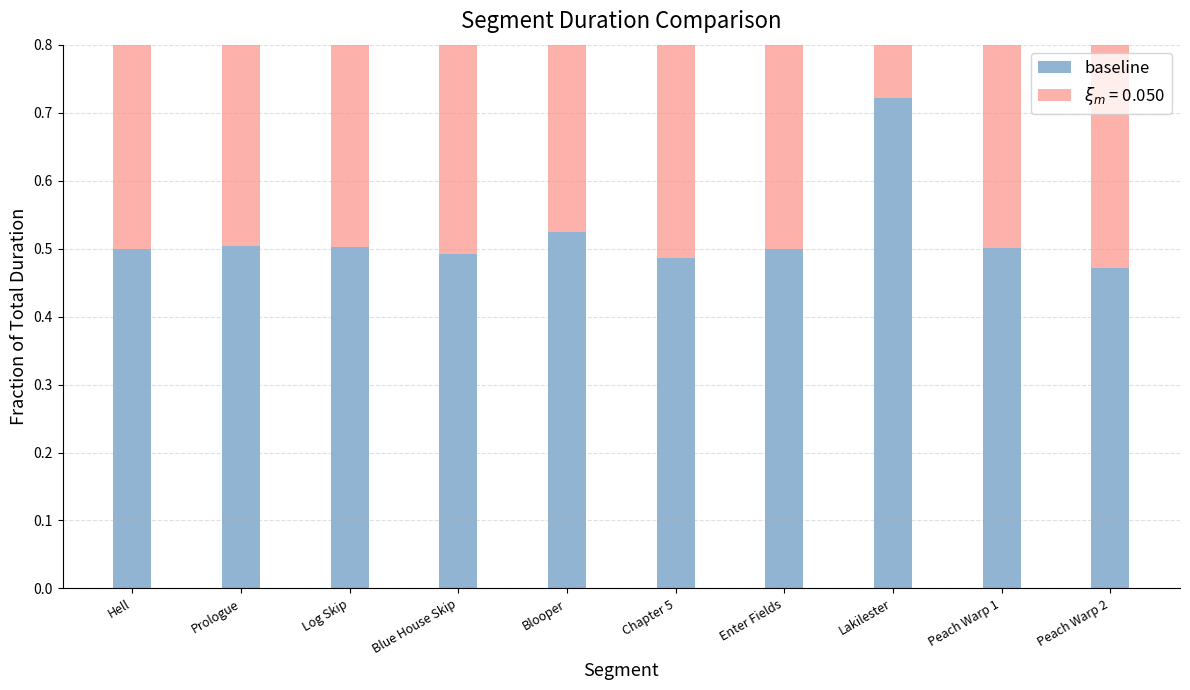

Rank the categories by value from lowest to highest.

Peach Warp 2, Chapter 5, Blue House Skip, Enter Fields, Hell, Peach Warp 1, Log Skip, Prologue, Blooper, Lakilester